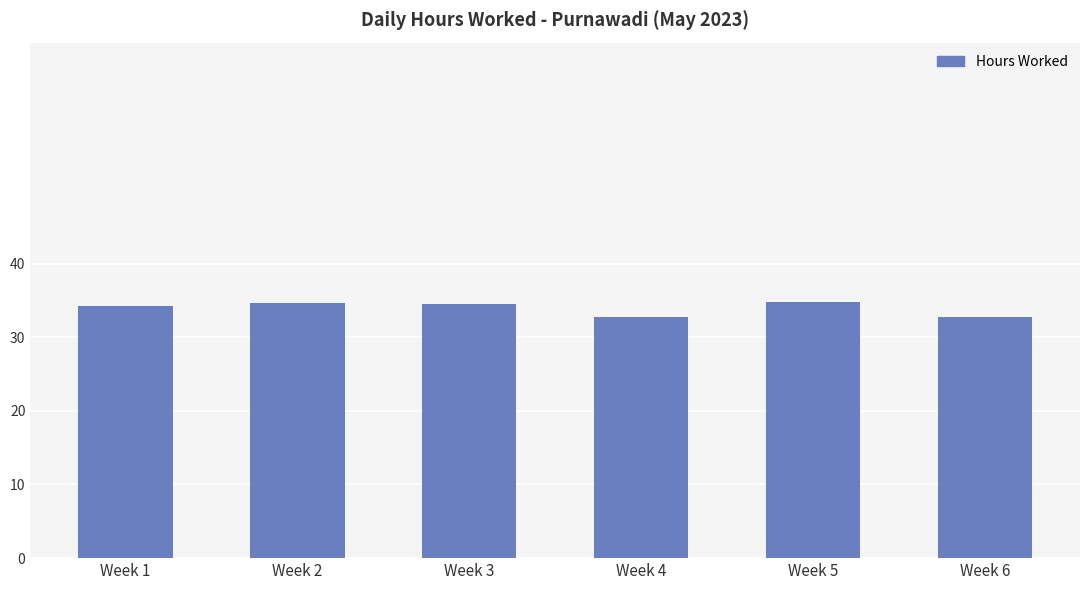

What is the change in value from Week 2 to Week 4?

-1.8